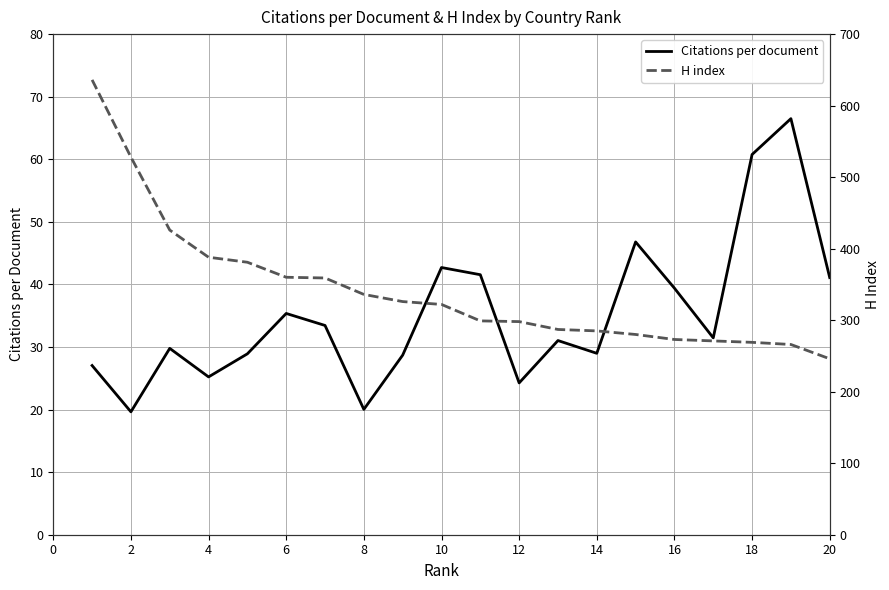

How many interior local valleys does the Citations per document series have?

6